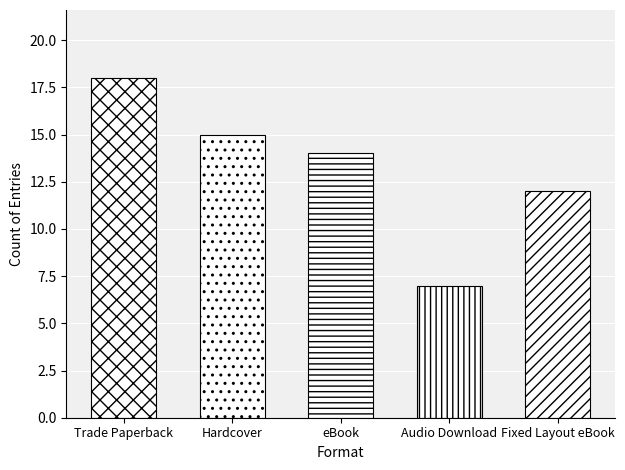

Are the bars grouped side by side (vs. stacked)?

No